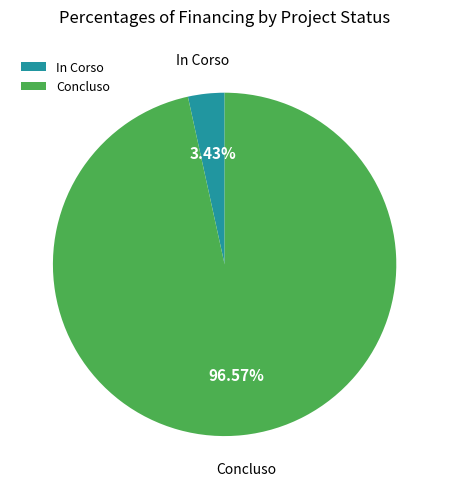

What is the smallest slice in the pie chart?

In Corso